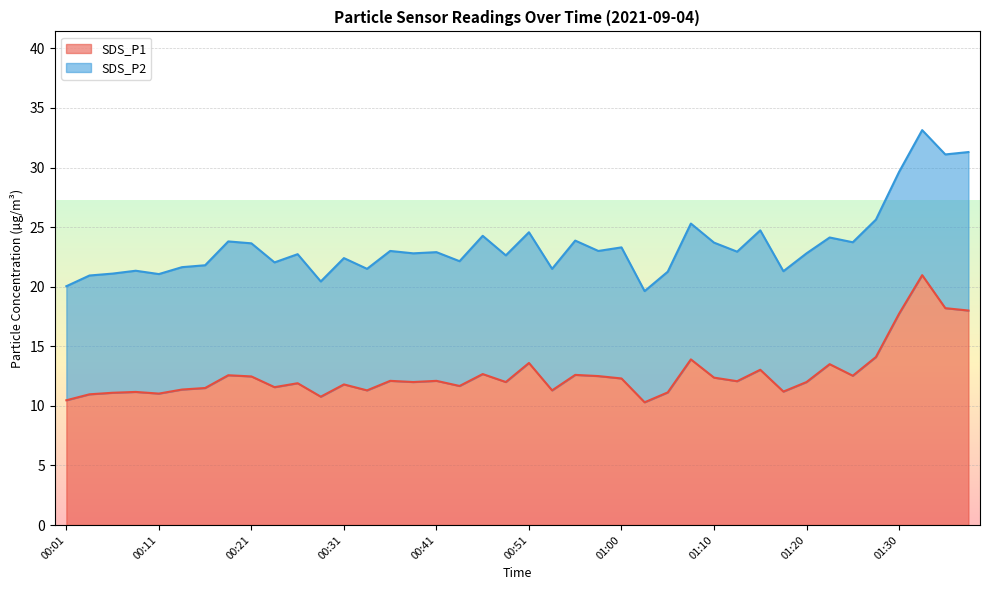

What is the change in value from 00:14 to 00:48?

+0.6